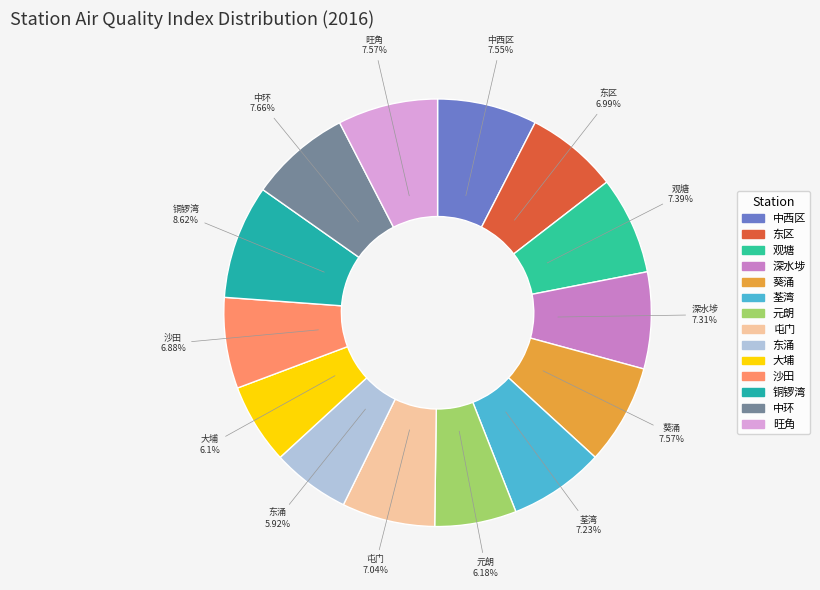

Does any single category account for the majority?

No